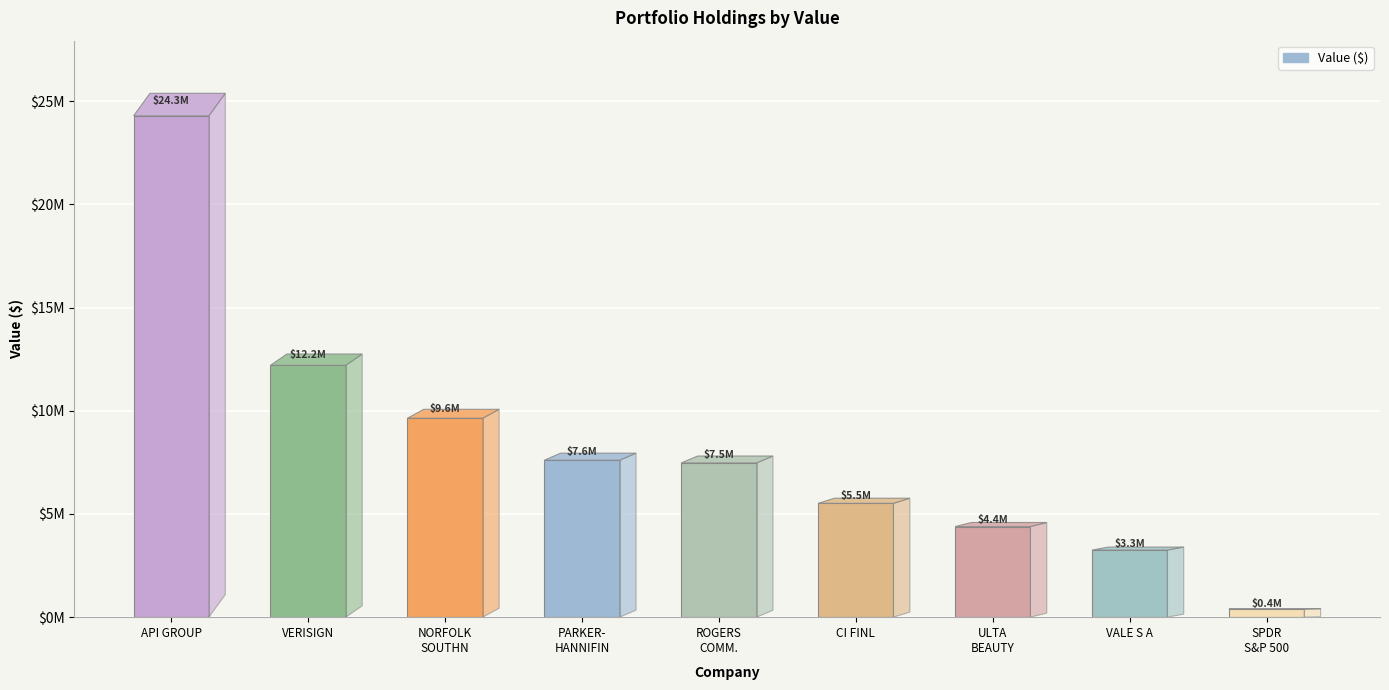

Where does the data first go above 7473000?

API GROUP